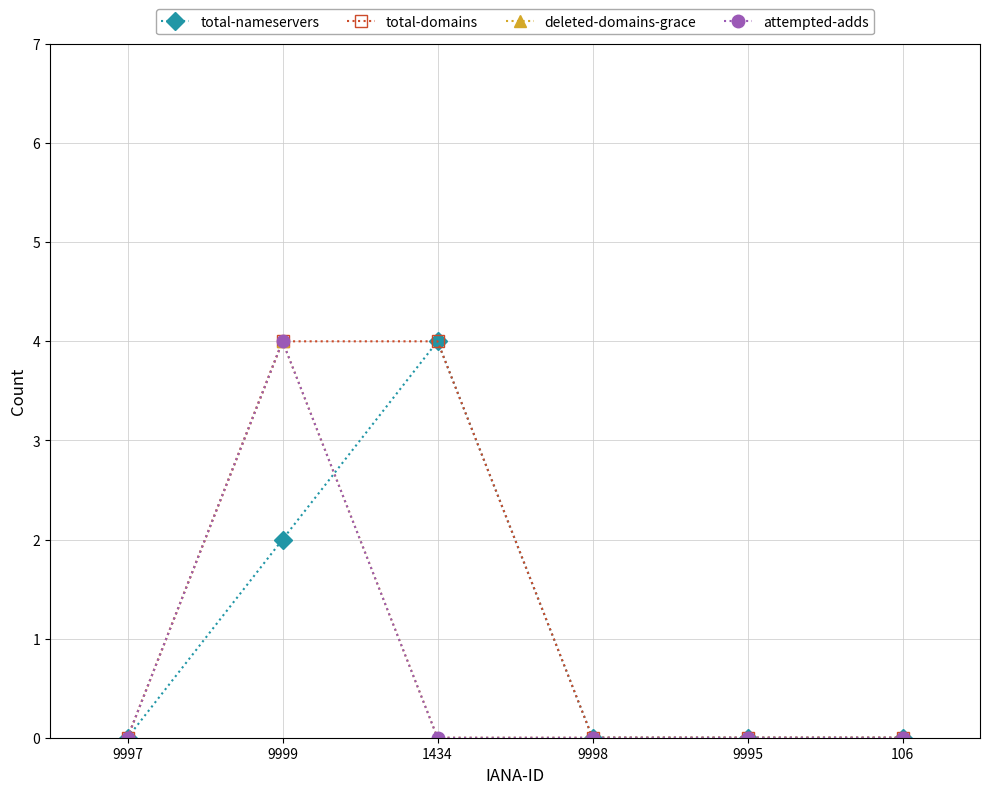

Does the chart have visible grid lines?

Yes